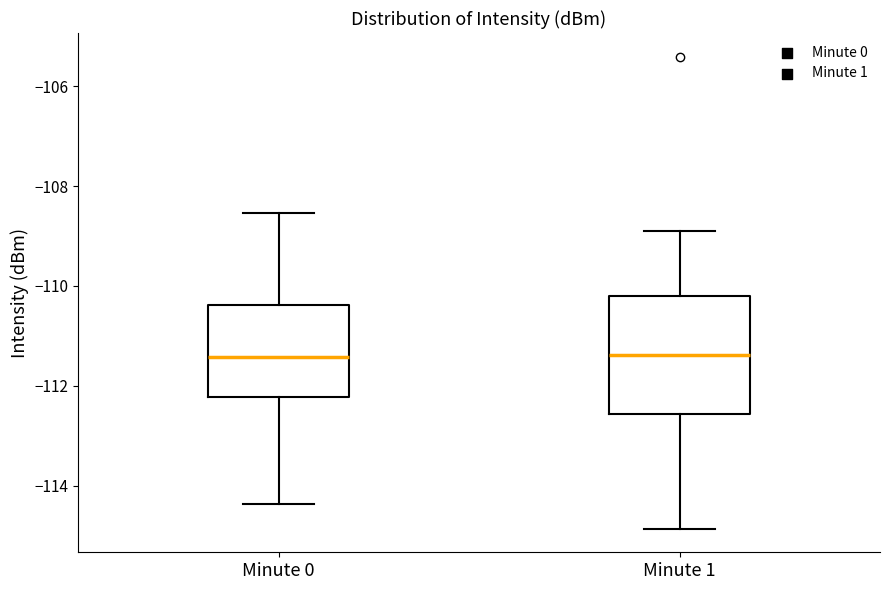

Which box is the tallest, from its lower edge to its upper edge?

Minute 1